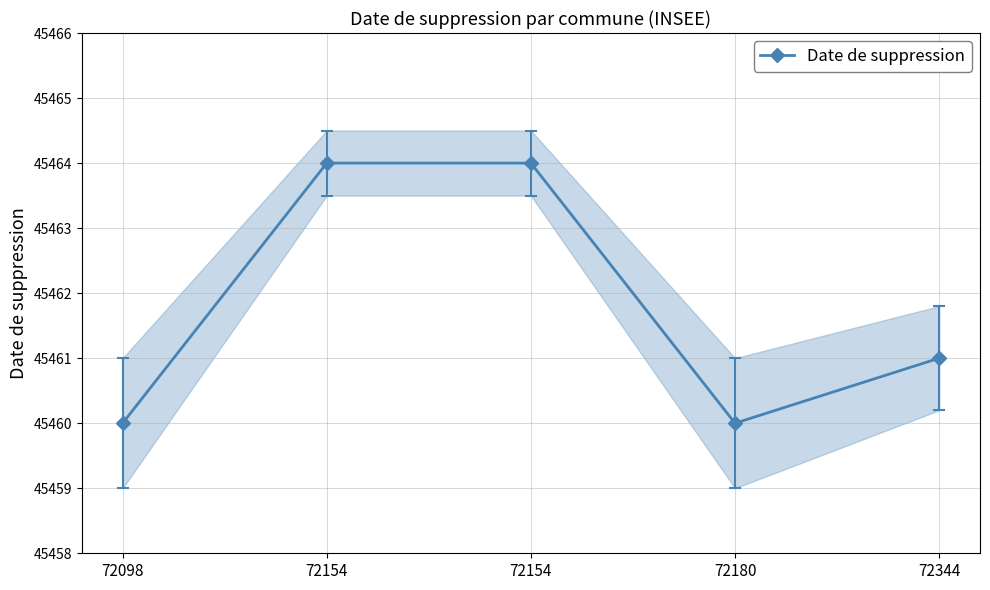

How many lines are shown in the chart?

1